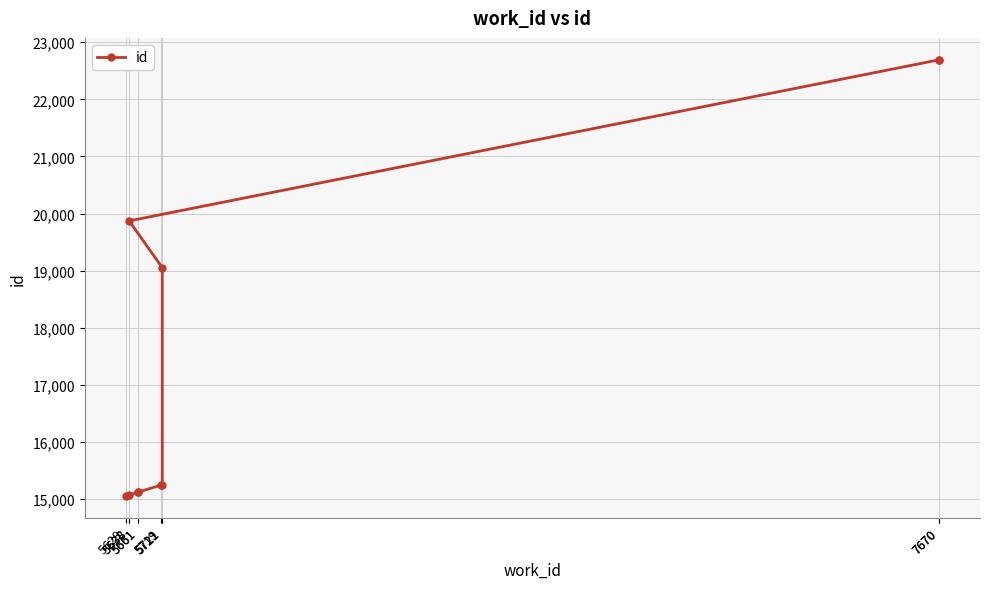

Approximately how many times larger is the value at 5719 compared to 7670?

0.7